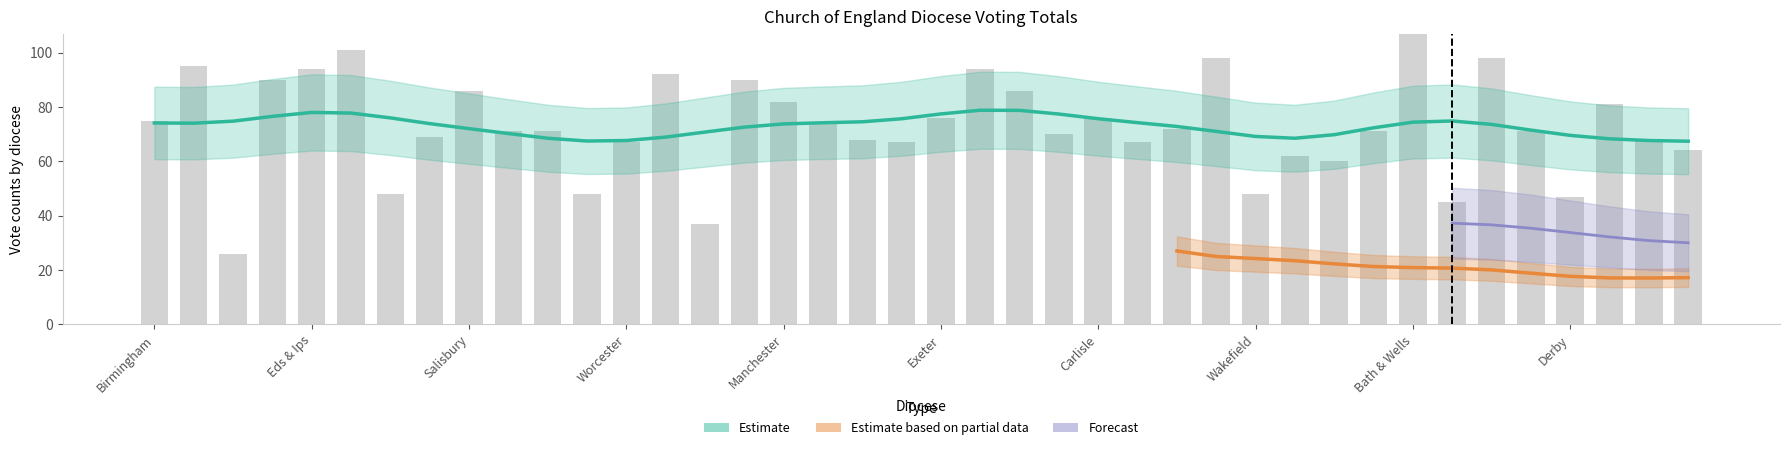

What is the maximum value shown in the chart?

109